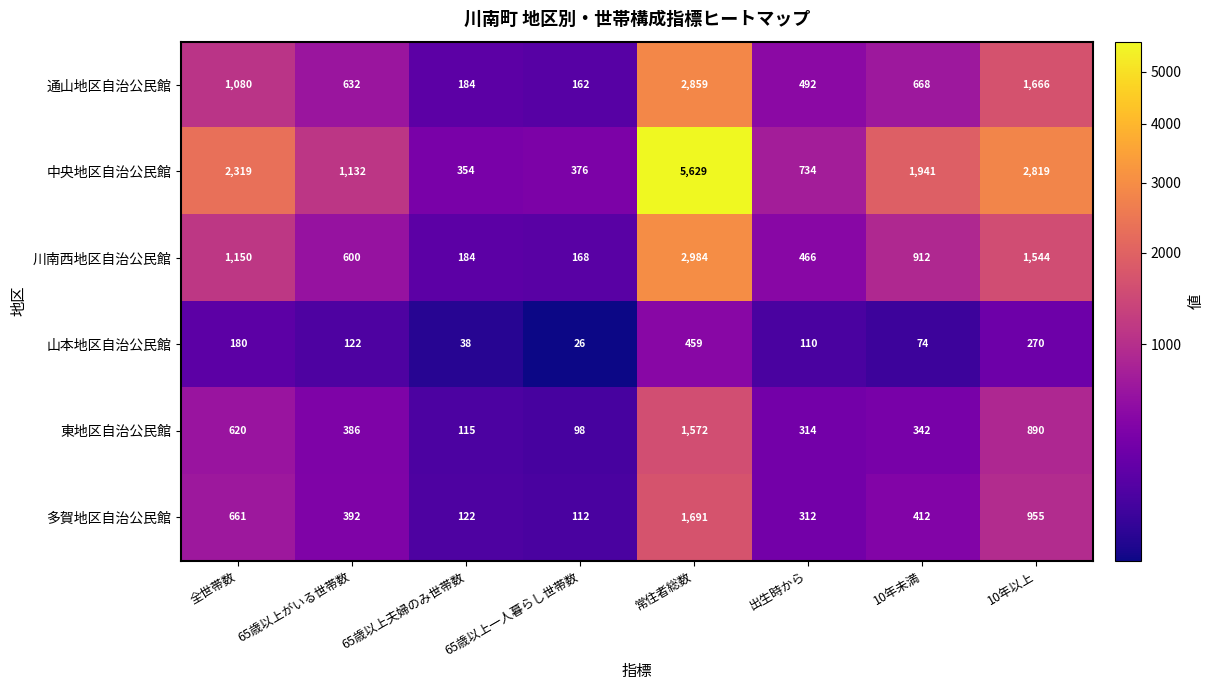

The 中央地区自治公民館 series shows 395 at 出生時から. True or false?

False